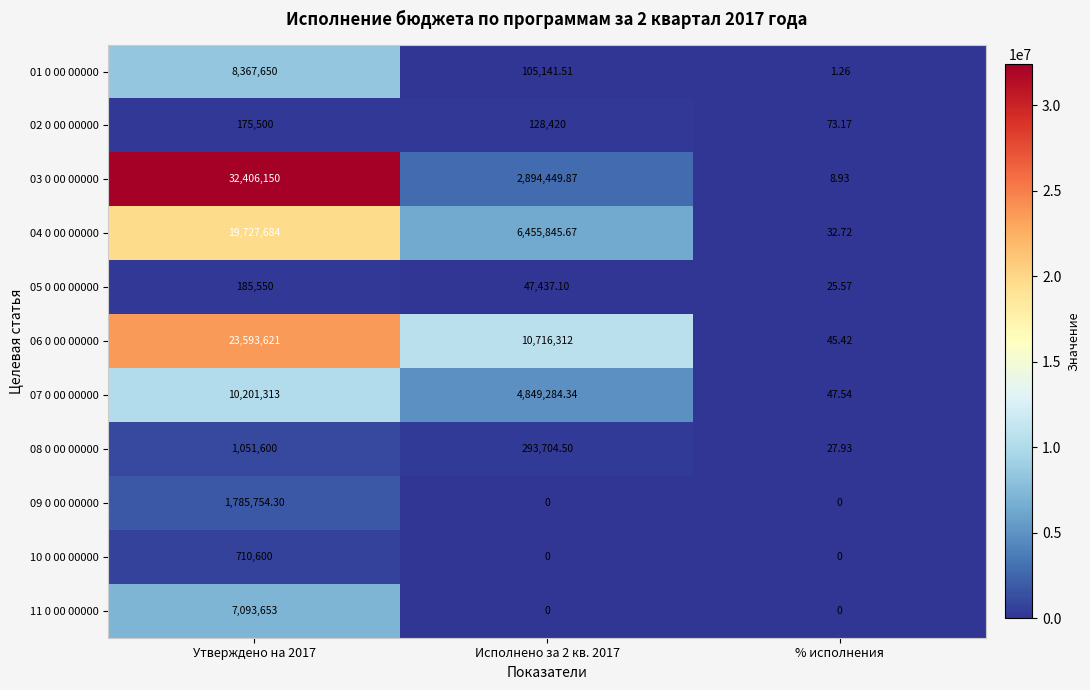

Which category has the lowest value in the 03 0 00 00000 series?

% исполнения